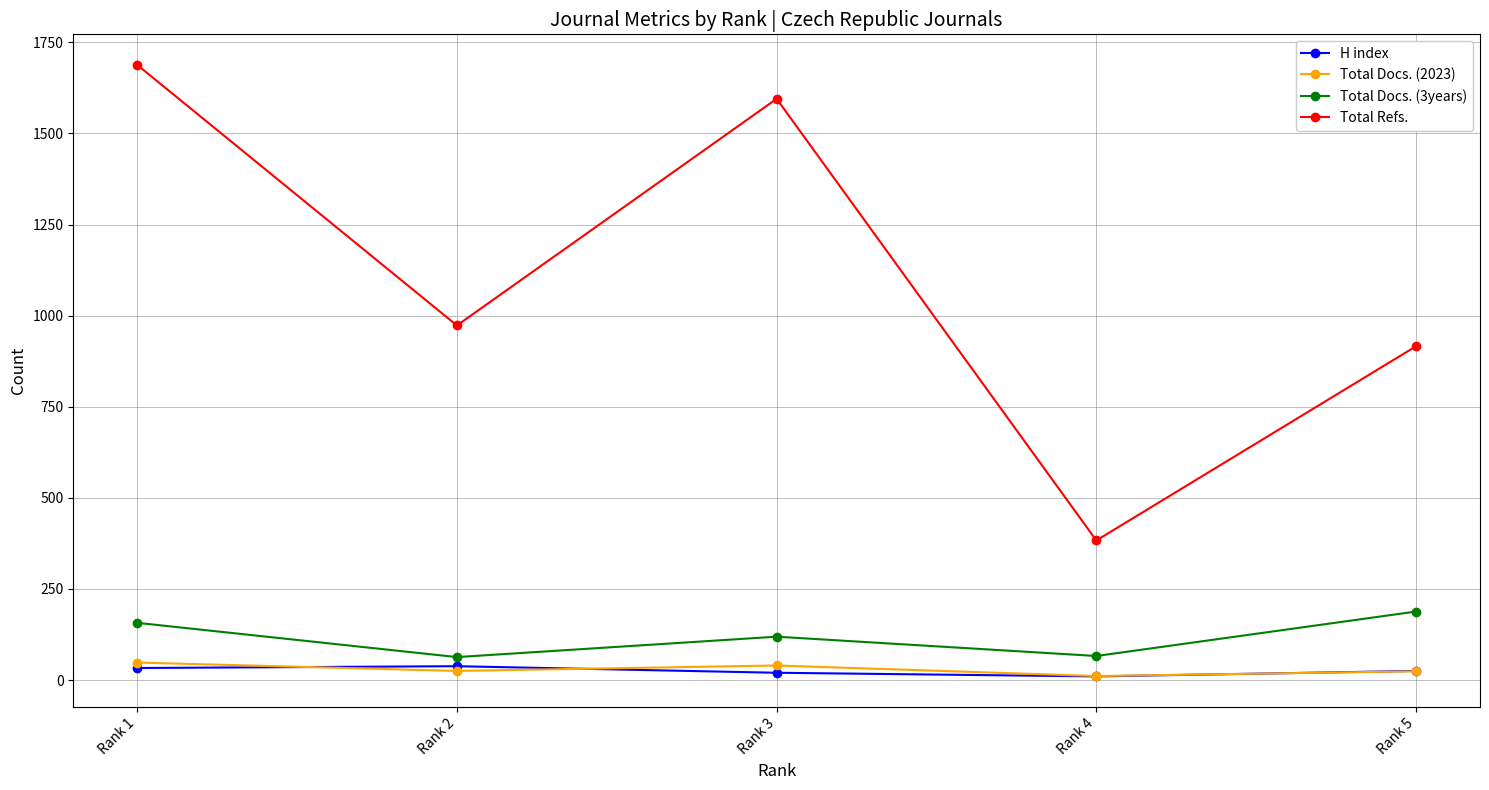

What is the total value across all series at Rank 4?

470